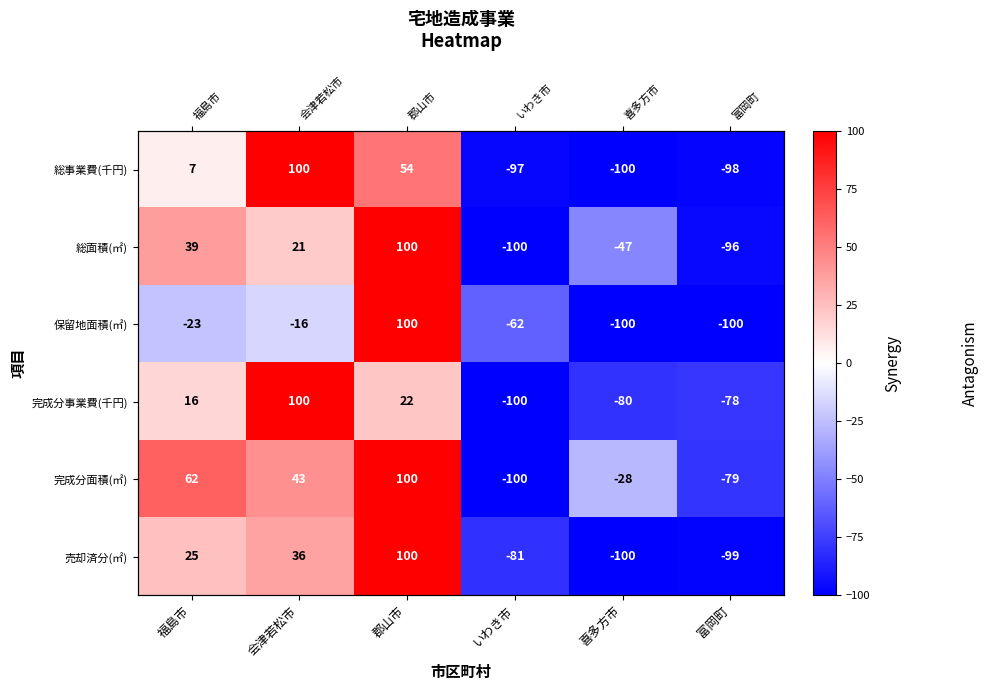

Which label corresponds to the largest value in the chart?

会津若松市